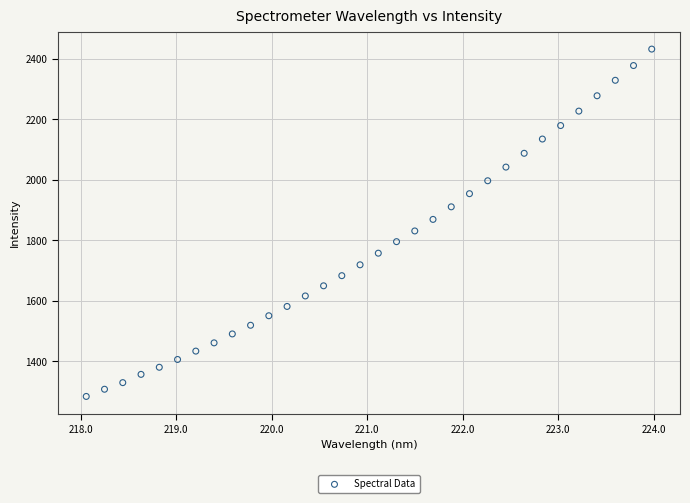

What is the range of X values (max minus min)?

5.9